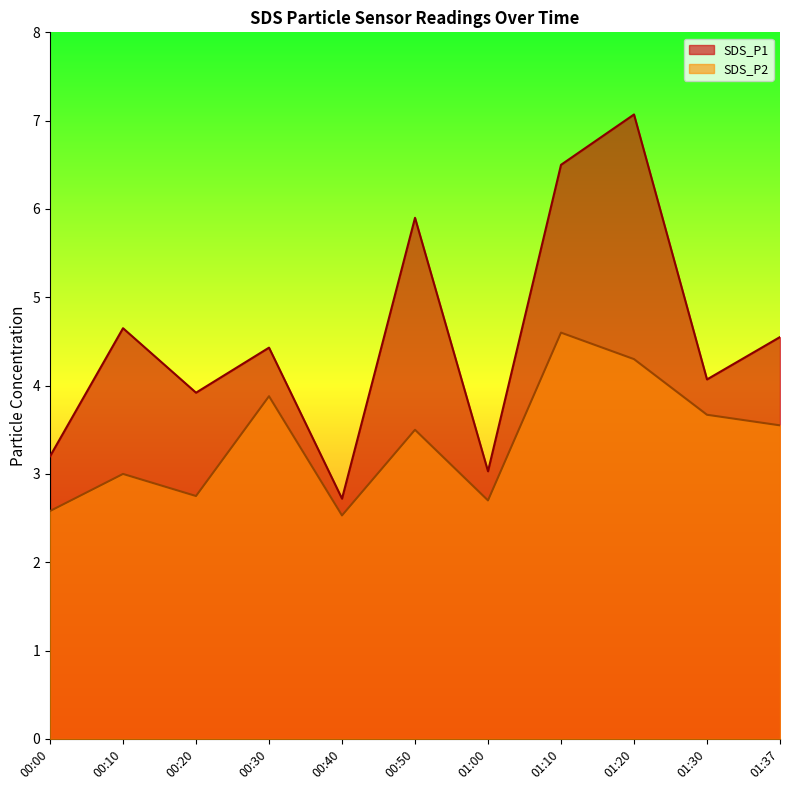

At how many categories does at least one series exceed 5?

3